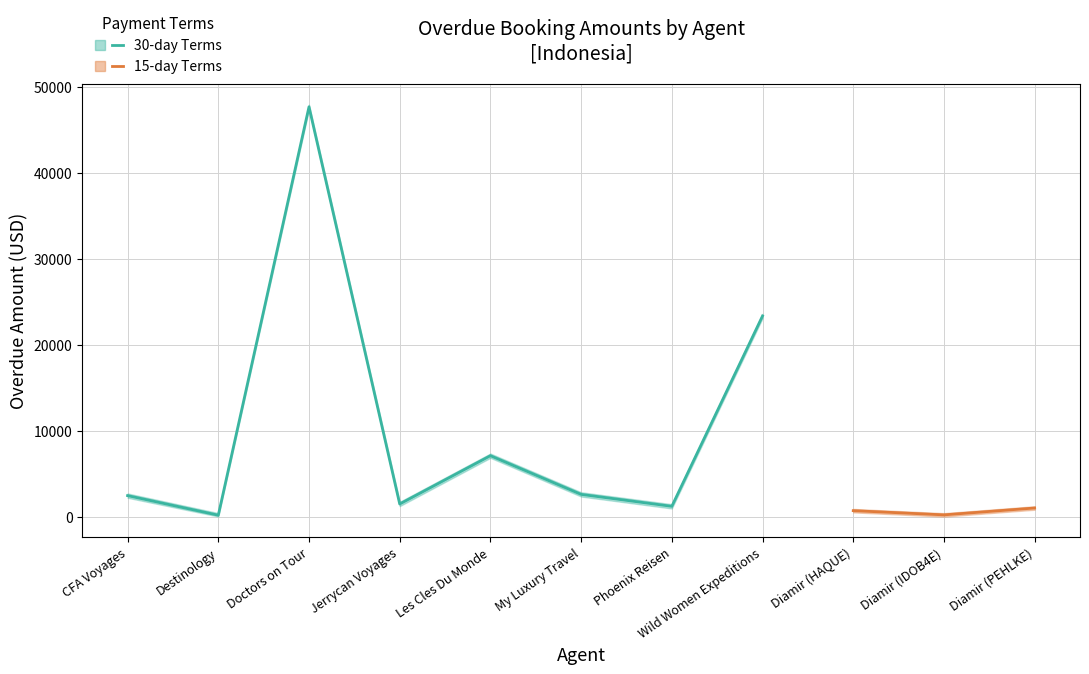

What is the label of the 10th point from the left?

Diamir (IDOB4E)